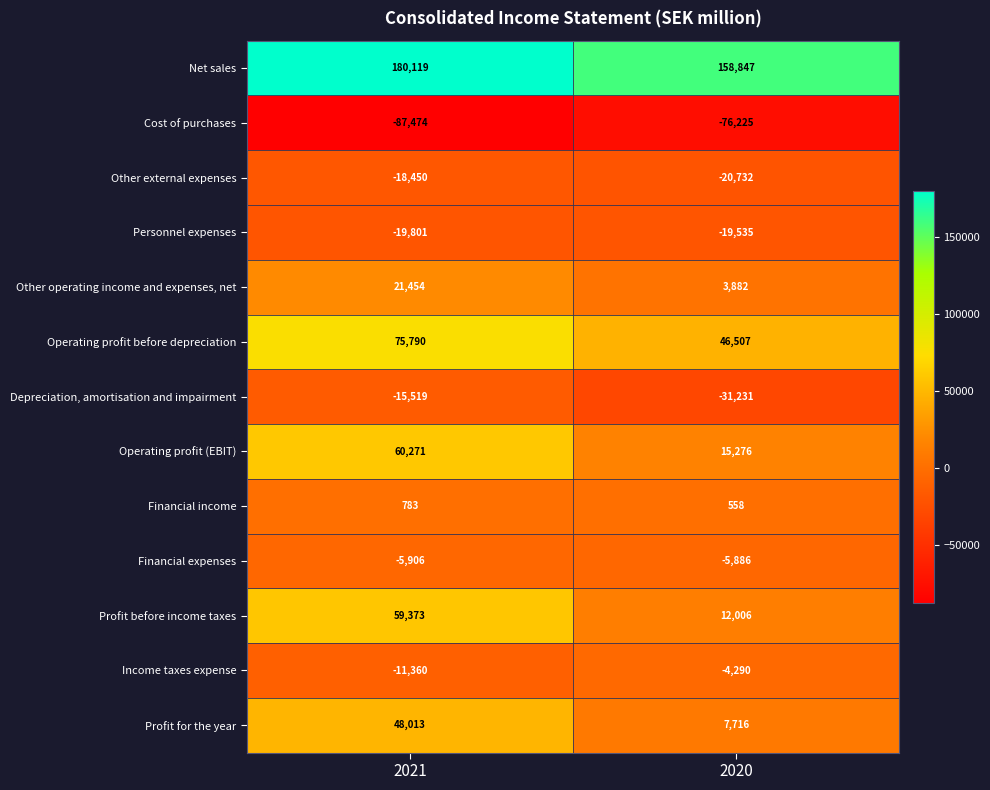

Rank the series at 2021 from highest to lowest value.

Net sales, Operating profit before depreciation, Operating profit (EBIT), Profit before income taxes, Profit for the year, Other operating income and expenses, net, Financial income, Financial expenses, Income taxes expense, Depreciation, amortisation and impairment, Other external expenses, Personnel expenses, Cost of purchases